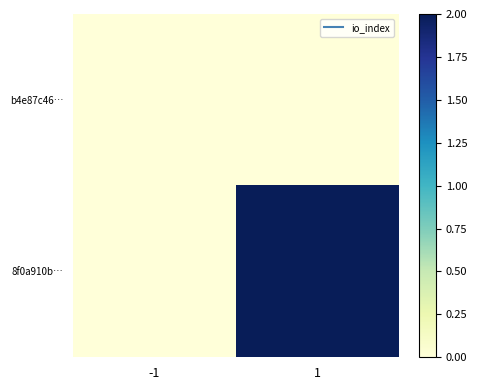

Which series has the widest spread of values?

8f0a910b…